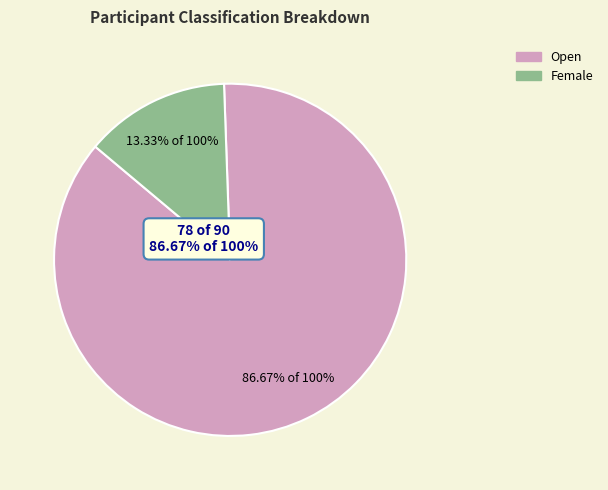

What percentage is NOT represented by Female?

86.7%